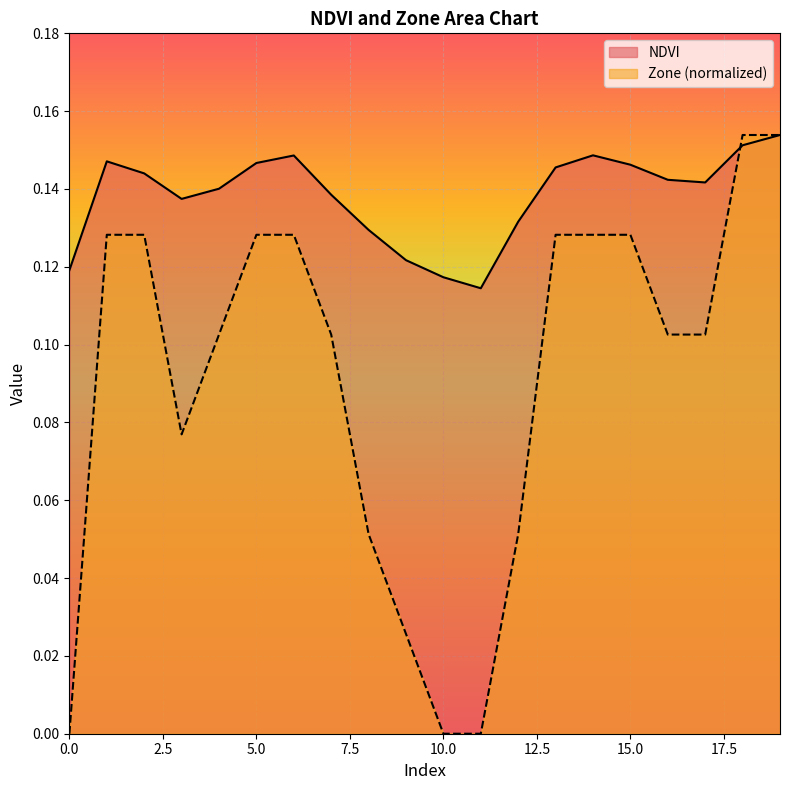

Is the value of NDVI at 3 greater than the value of Zone at 16?

Yes